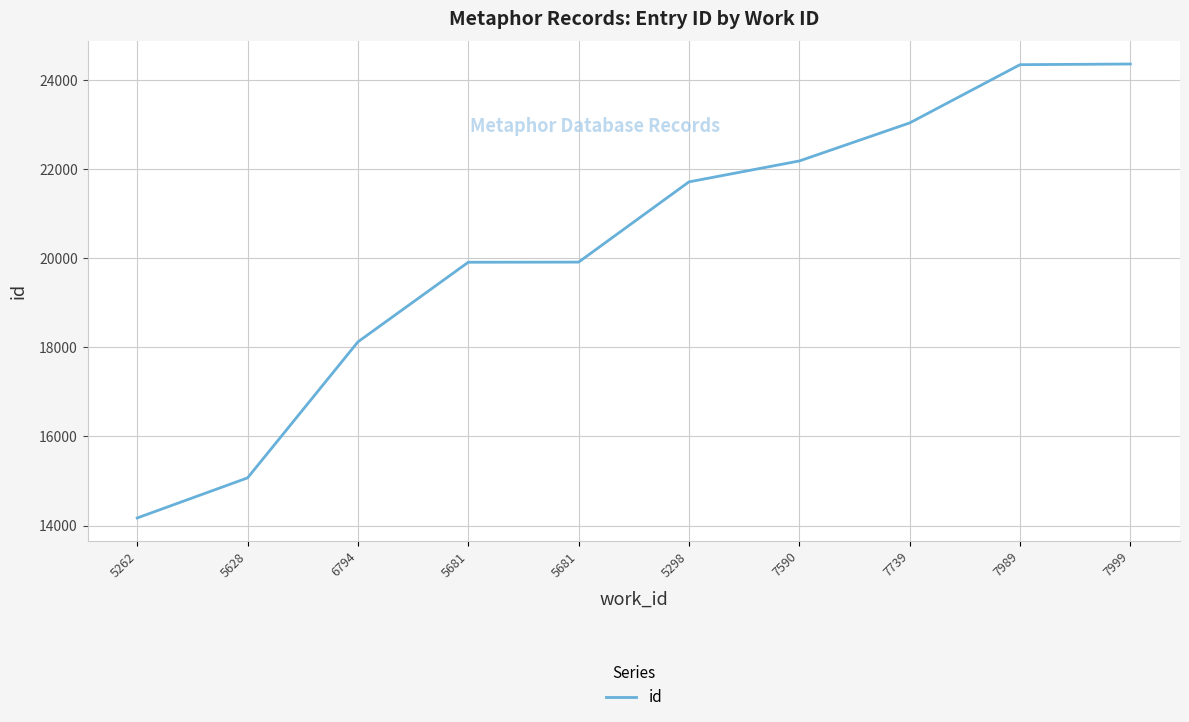

What is the difference between the maximum and minimum values?

10183